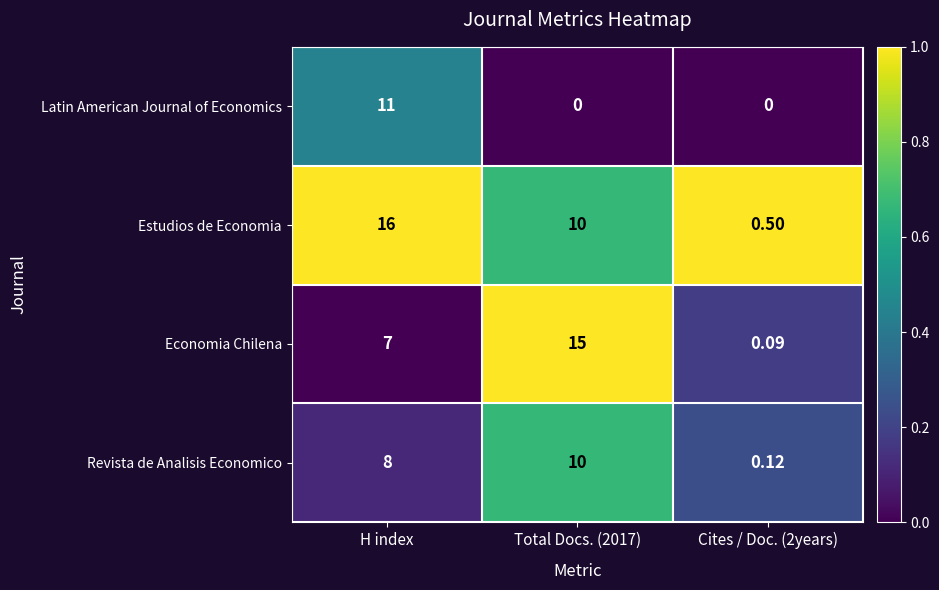

At which category is the sum across all series the highest?

H index